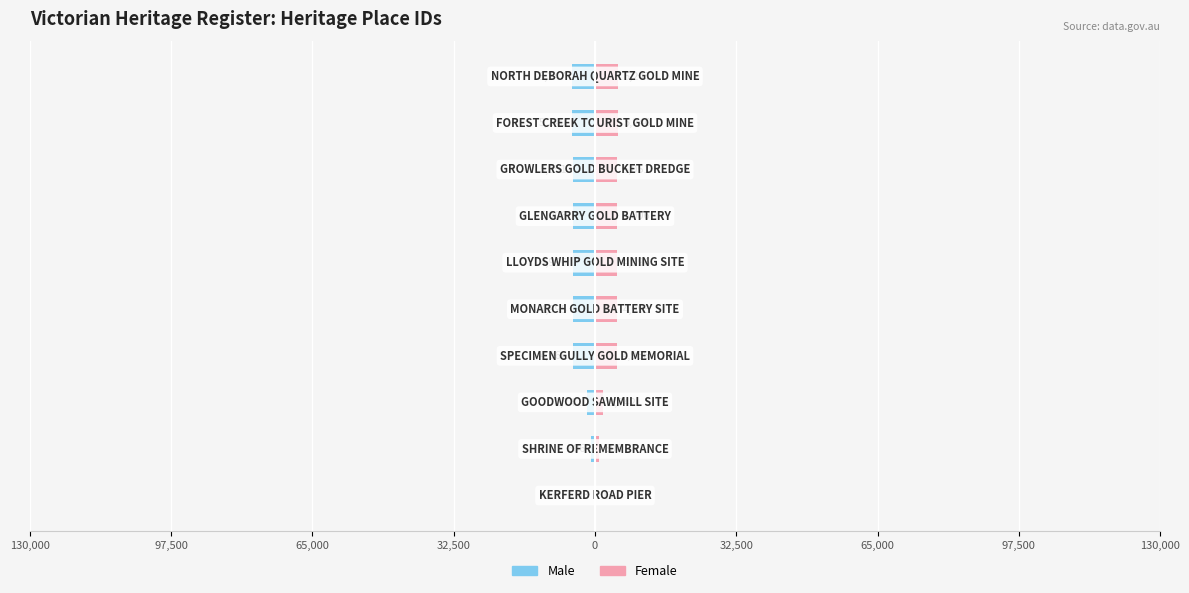

Is the value of Male at 130,000 greater than the value of Female at 0?

No